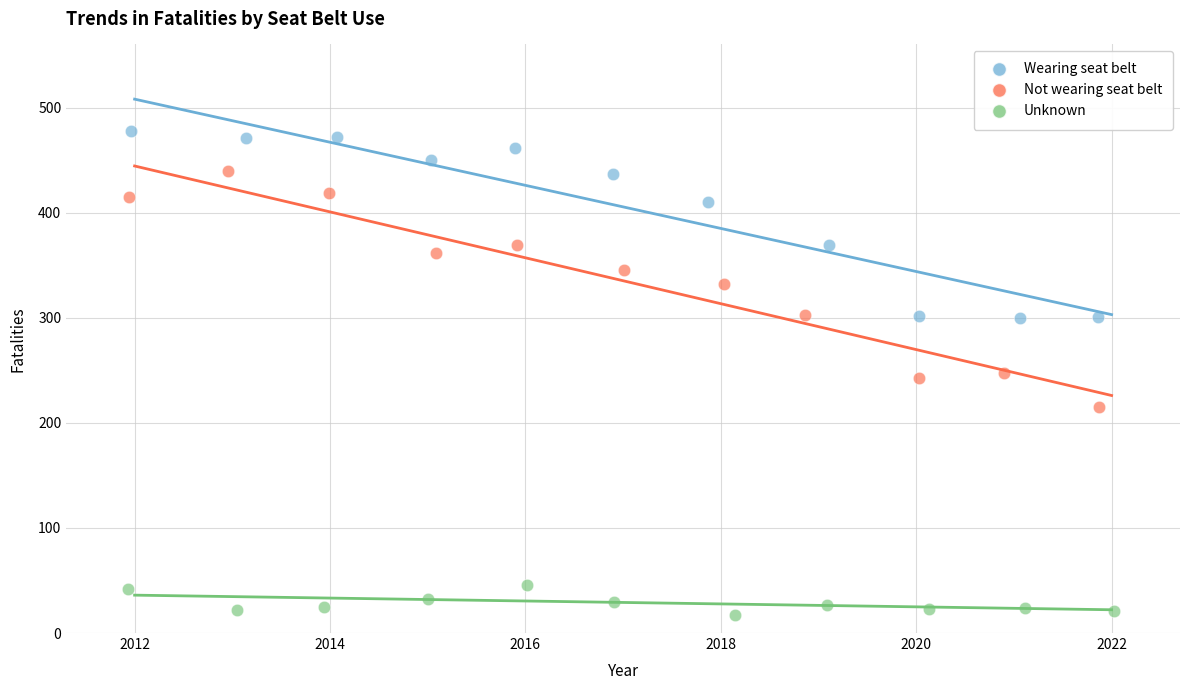

Which series contains the lowest Y value?

Unknown